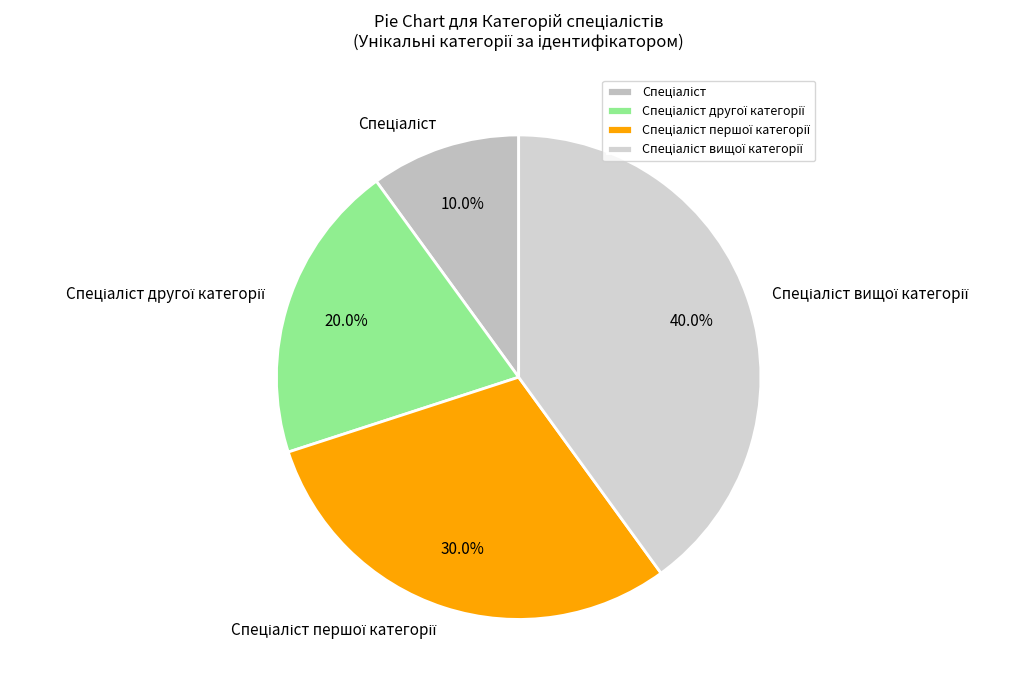

Count the number of slices in the pie.

4